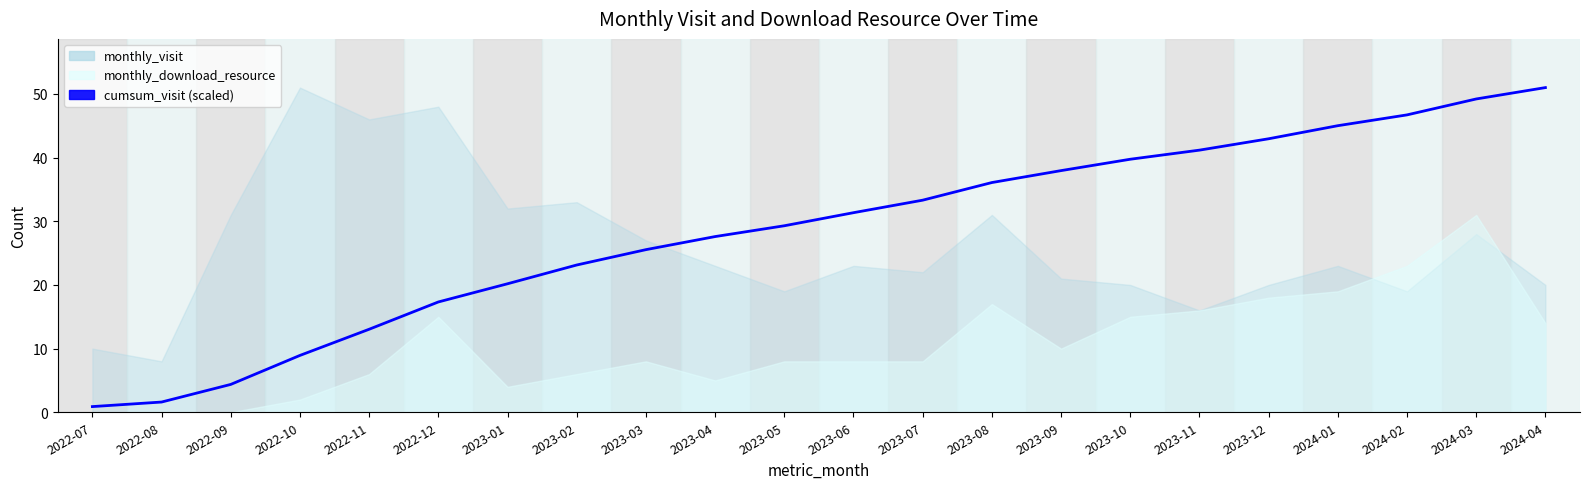

How many categories are shown in the chart?

22